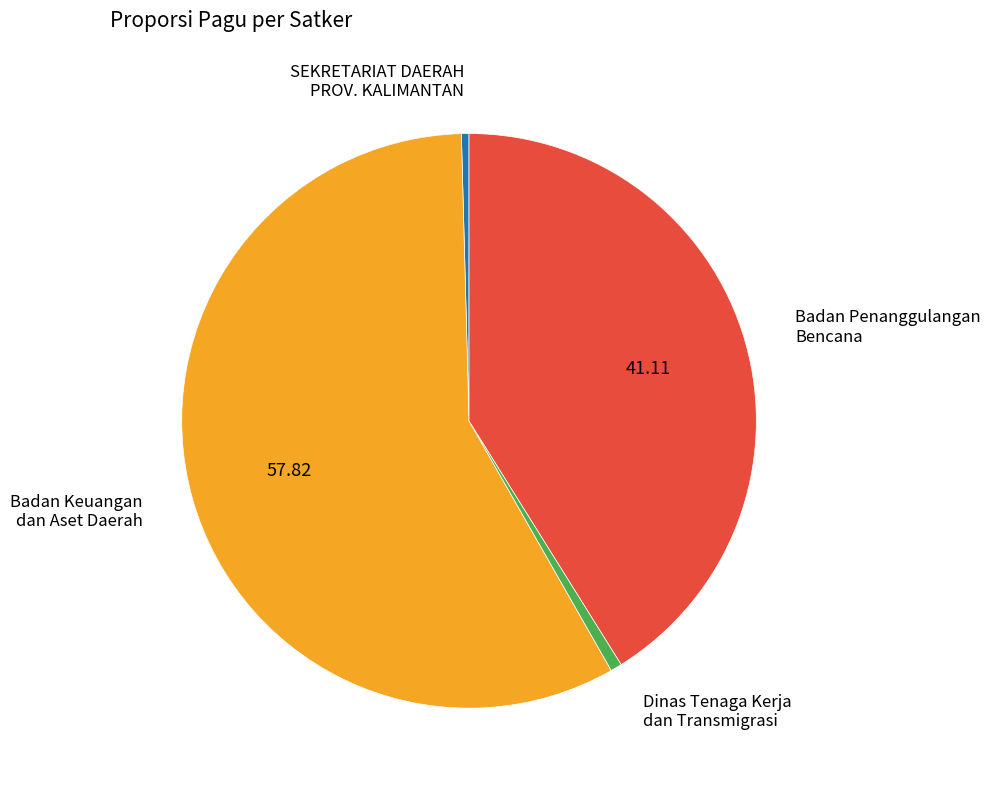

Between SEKRETARIAT DAERAH PROV. KALIMANTAN and Badan Penanggulangan Bencana, which is larger?

Badan Penanggulangan Bencana